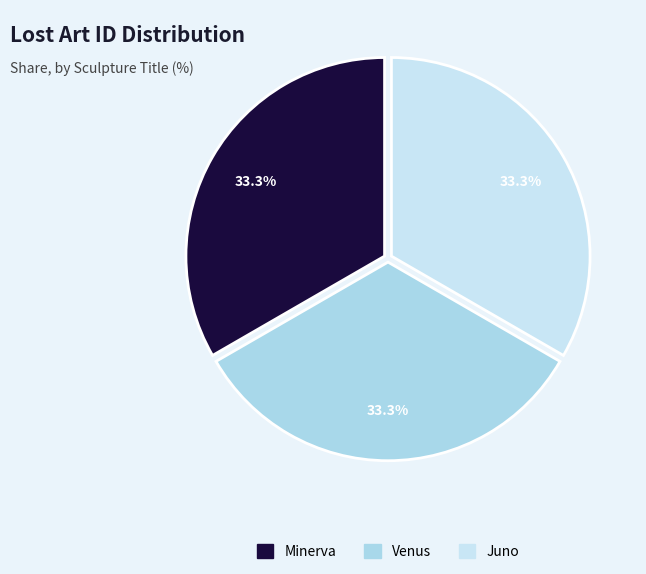

Rank the categories by value from highest to lowest.

Venus, Minerva, Juno